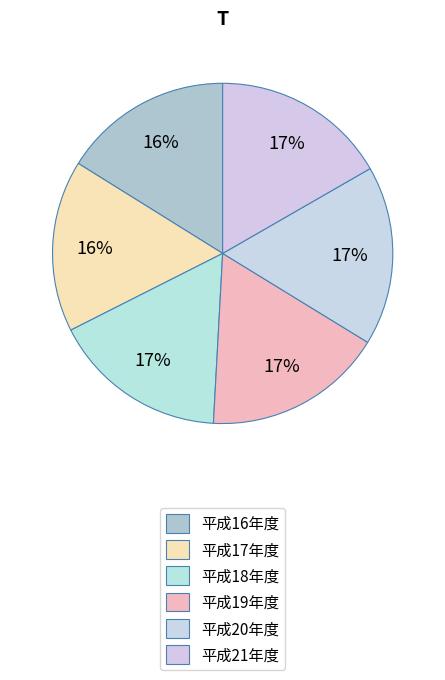

How many segments does this pie chart have?

6